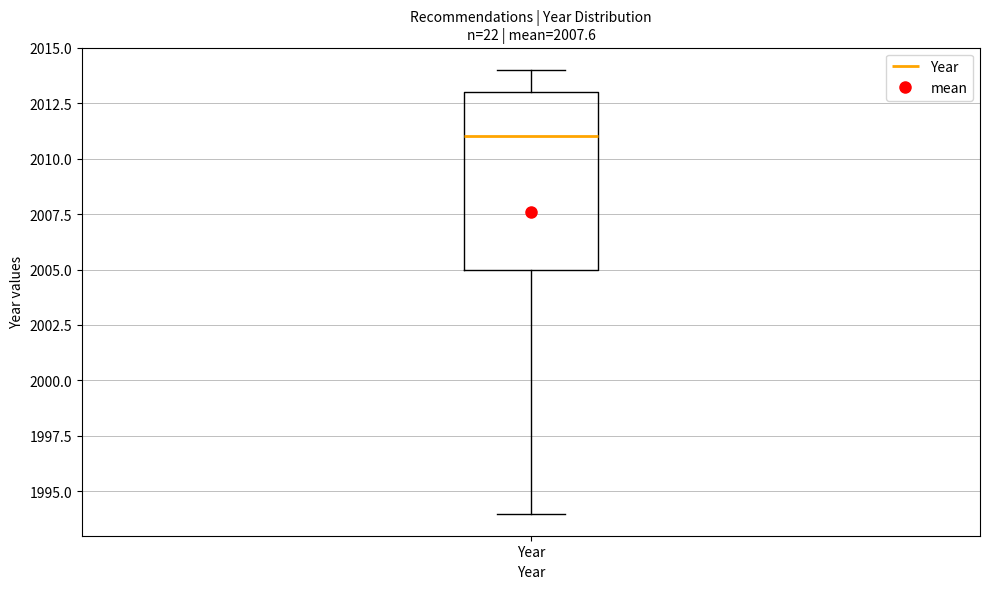

Where does the median line of the box for Year sit on the y-axis? The values are not printed on the chart, so give them approximately, as read against the axis.

2011